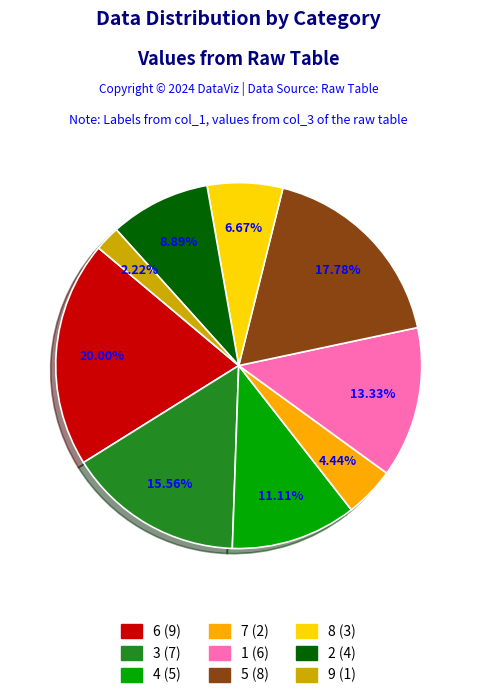

True or false: 5 accounts for 29% of the total.

False